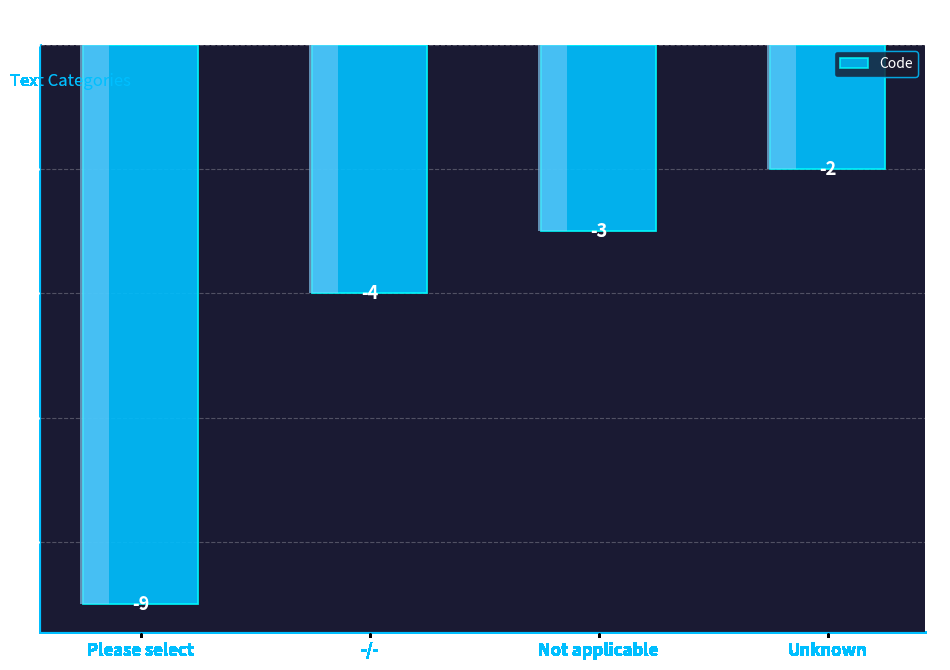

List the labels in order of value, smallest first.

Please select, -/-, Not applicable, Unknown